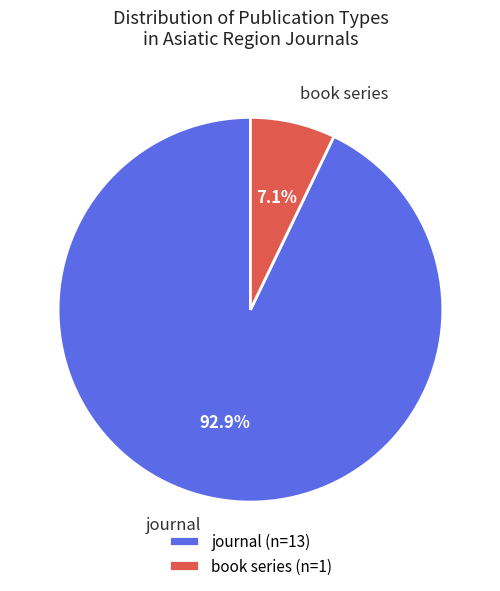

Does any single category account for the majority?

Yes